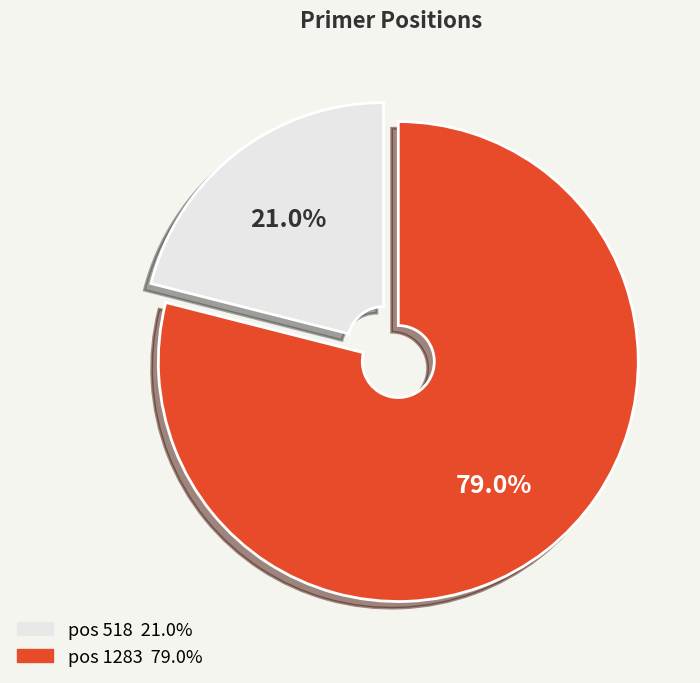

Count the number of slices in the pie.

2